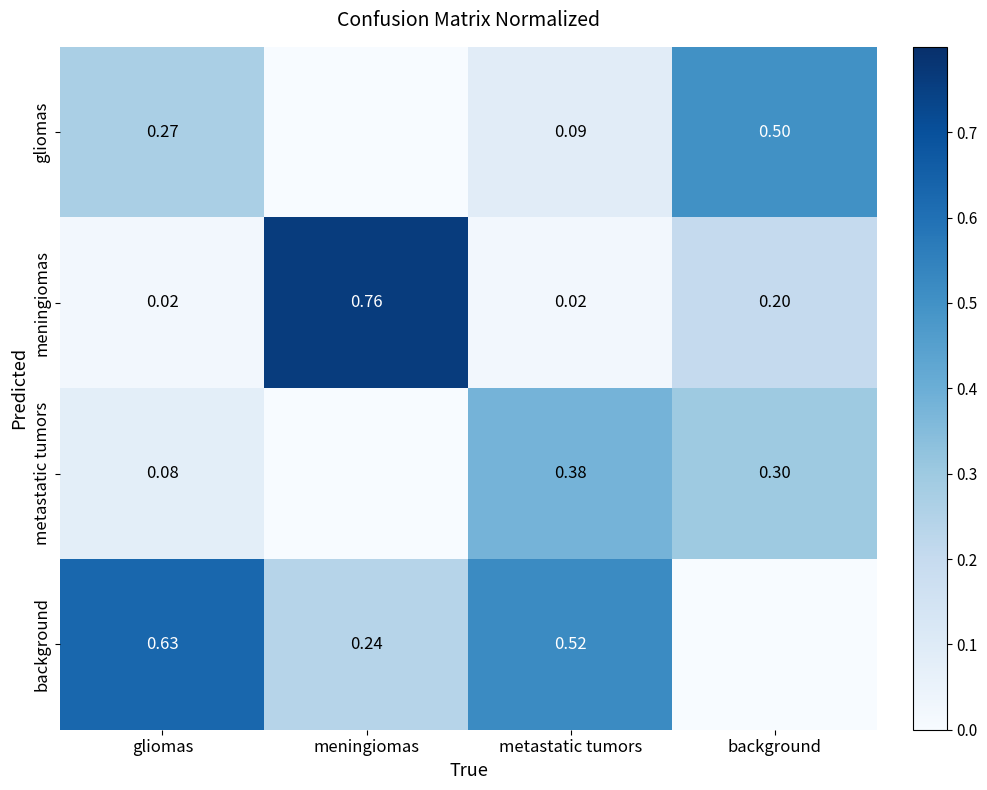

Rank the series at gliomas from lowest to highest value.

meningiomas, metastatic tumors, gliomas, background